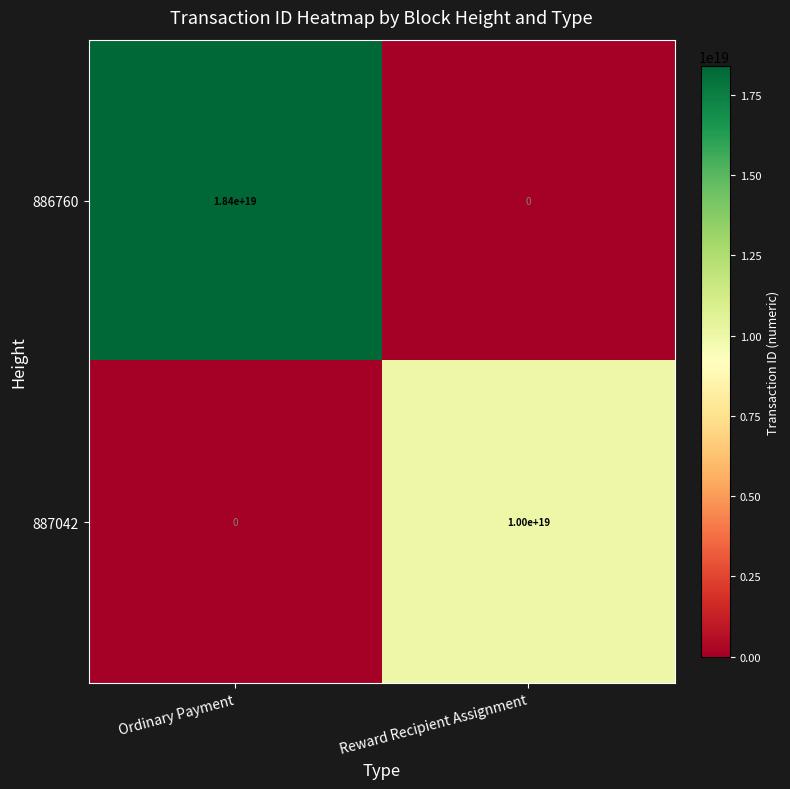

At which category is the sum across all series the highest?

Ordinary Payment